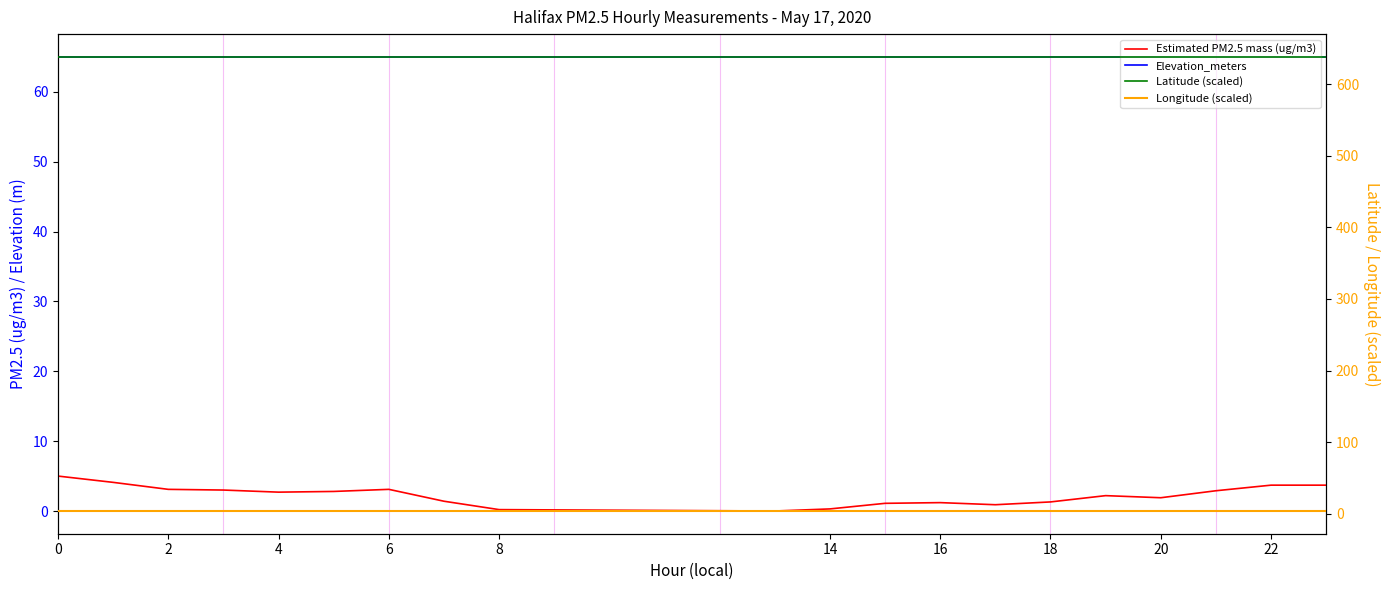

Which series has the largest total across all categories?

Latitude (scaled)